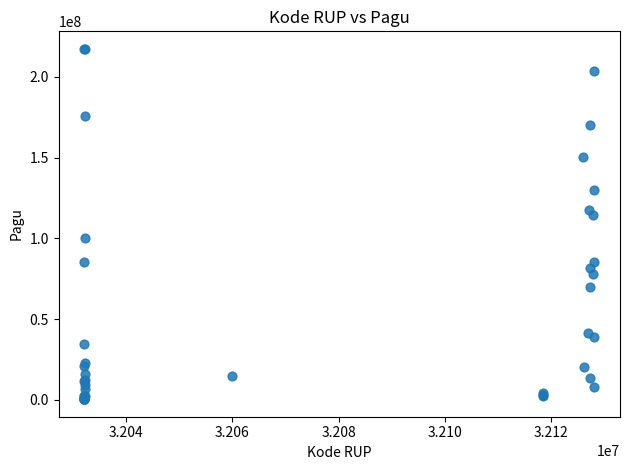

What Y value in the scatter plot is closest to 108830000?

114296000